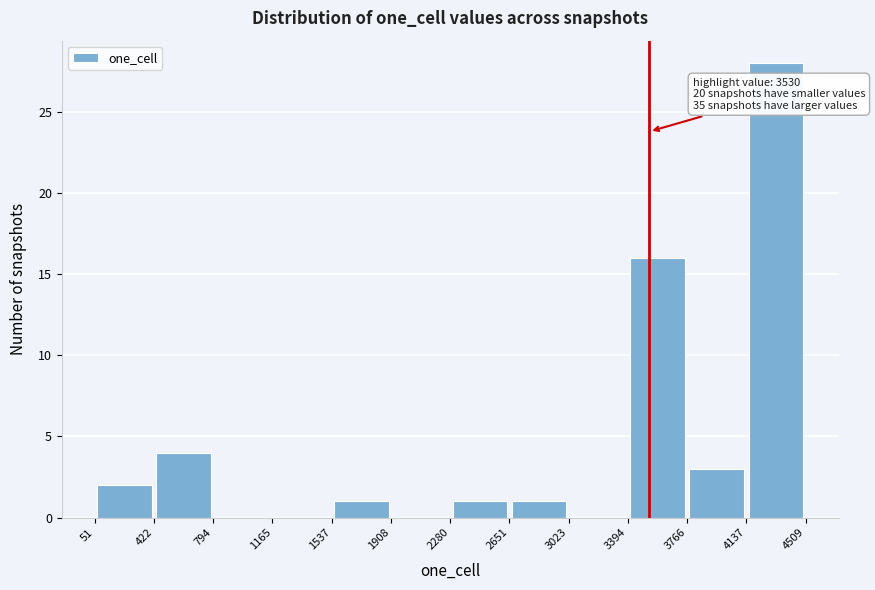

Which range on the x-axis has the tallest bar?

4137 to 4509